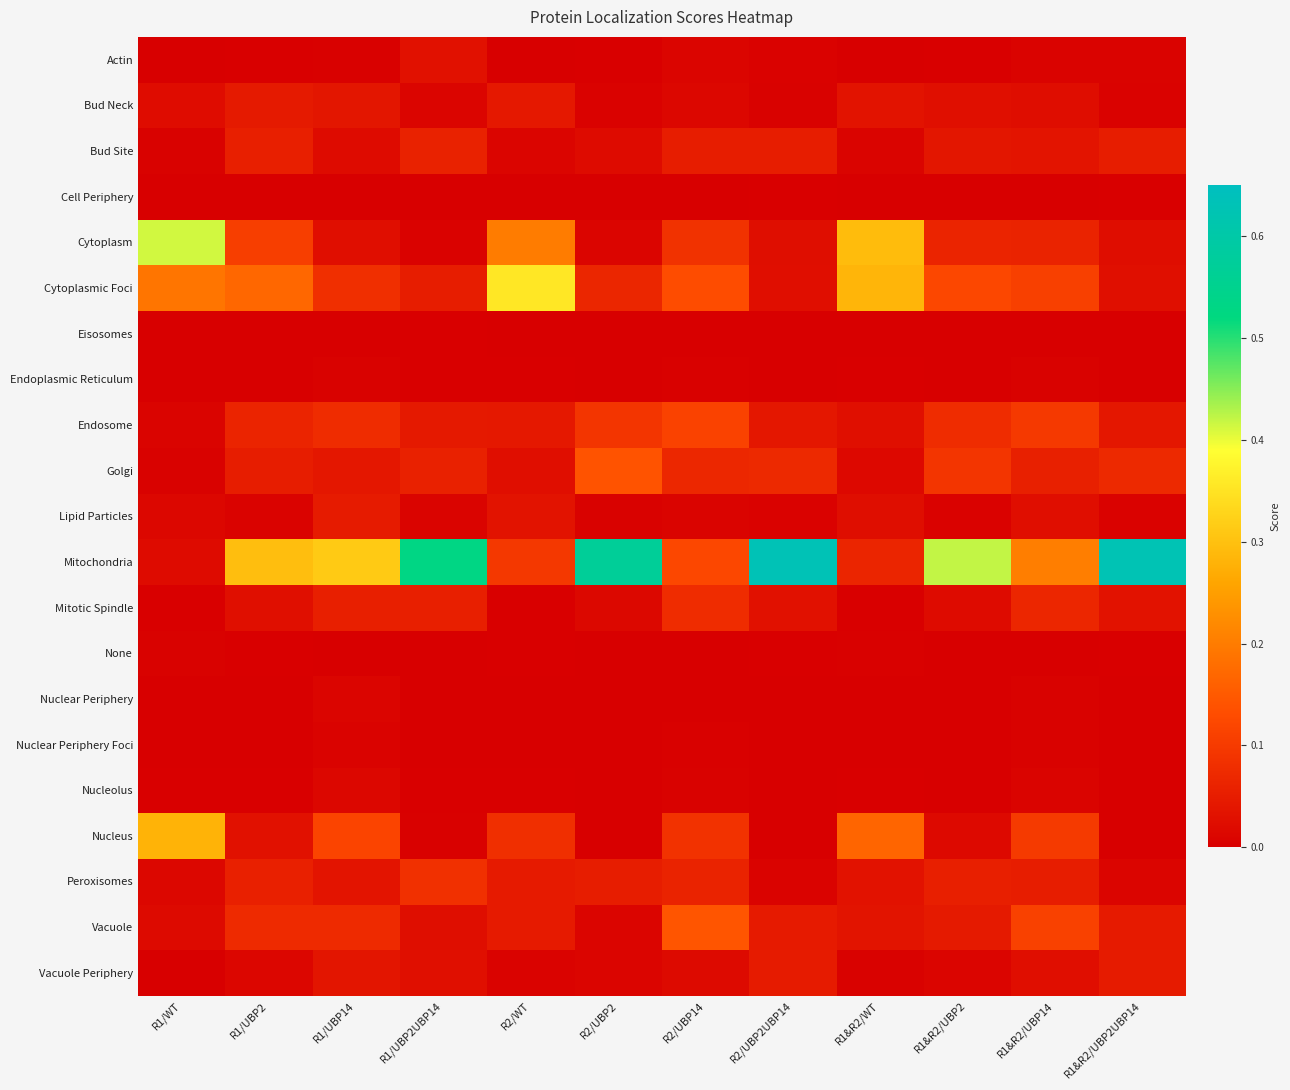

Which has a higher value, R1/UBP14 or R1/UBP2UBP14?

R1/UBP2UBP14